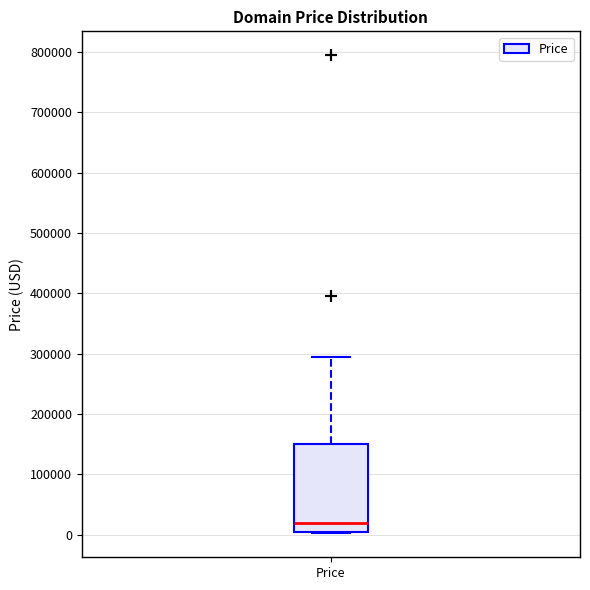

Transcribe this box plot: give where the median line is, the range the box spans, and where the two whiskers end, as read against the y-axis. The values are not printed on the chart, so give them approximately, as read against the axis.

median 20000, box 0 to 150000, whiskers 0 to 290000